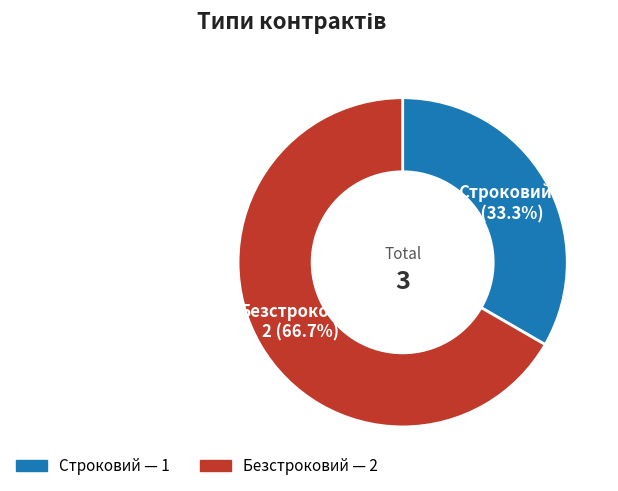

How many segments does this pie chart have?

2